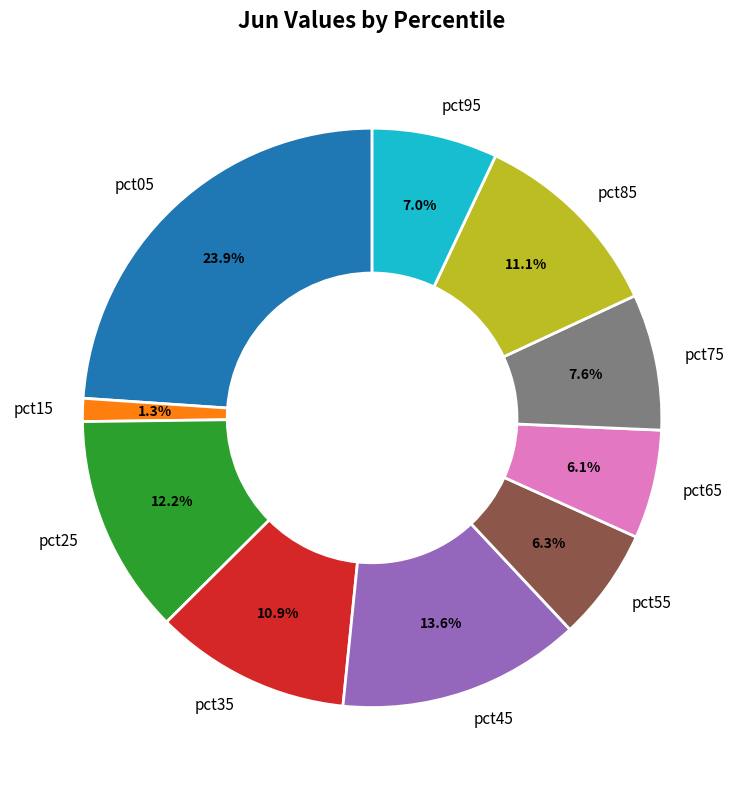

Which slice is the largest?

pct05